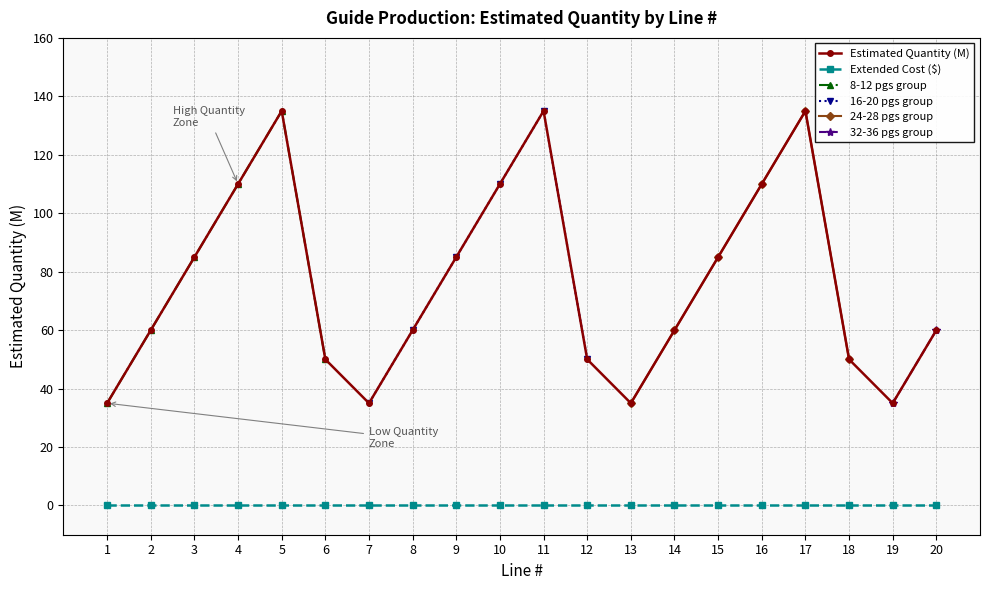

Is the value of Estimated Quantity (M) at 6 greater than the value of Extended Cost ($) at 19?

Yes